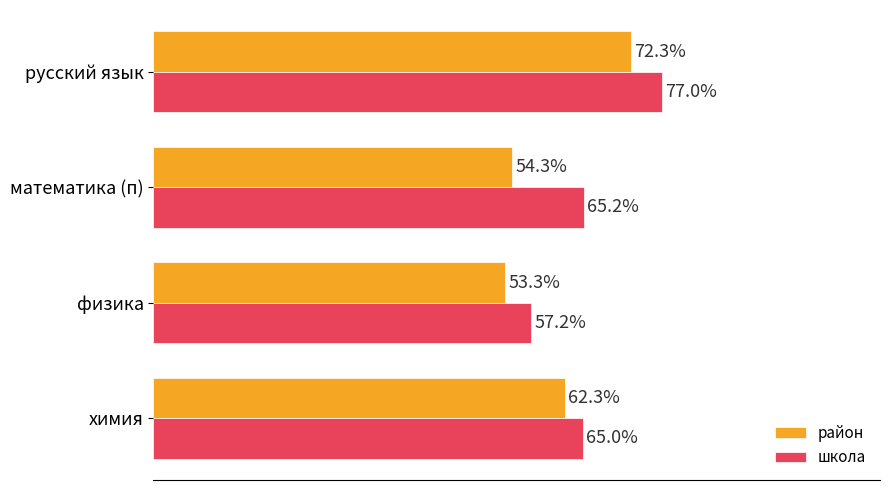

At which category does the chart reach its peak across all series?

русский язык